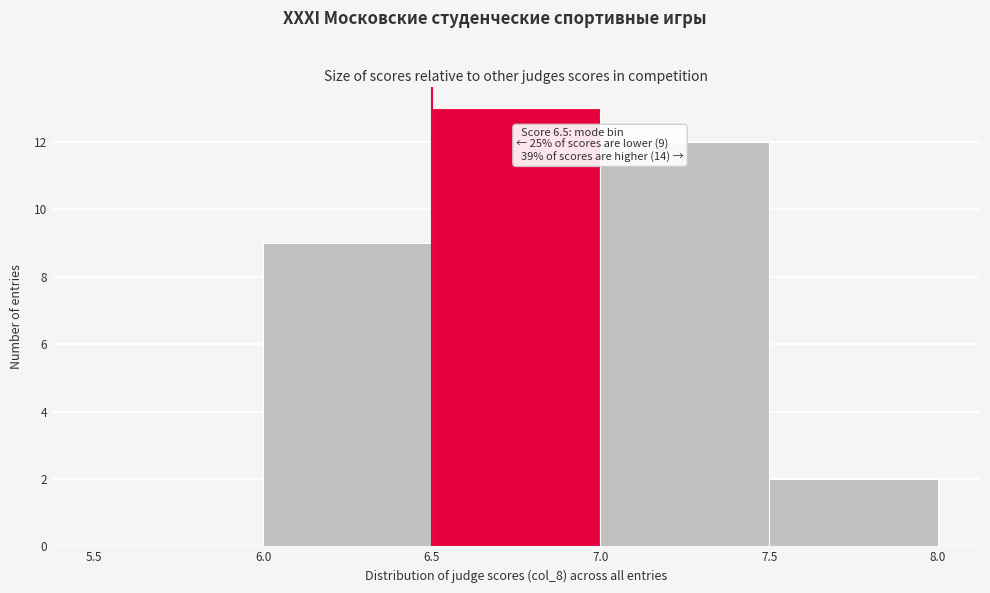

Which range on the x-axis has the tallest bar?

6.5 to 7.0